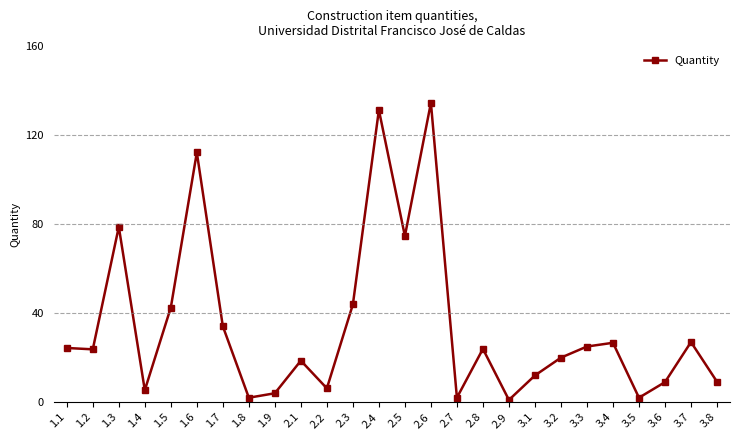

True or false: there are more than 1 points higher than both neighbors.

True